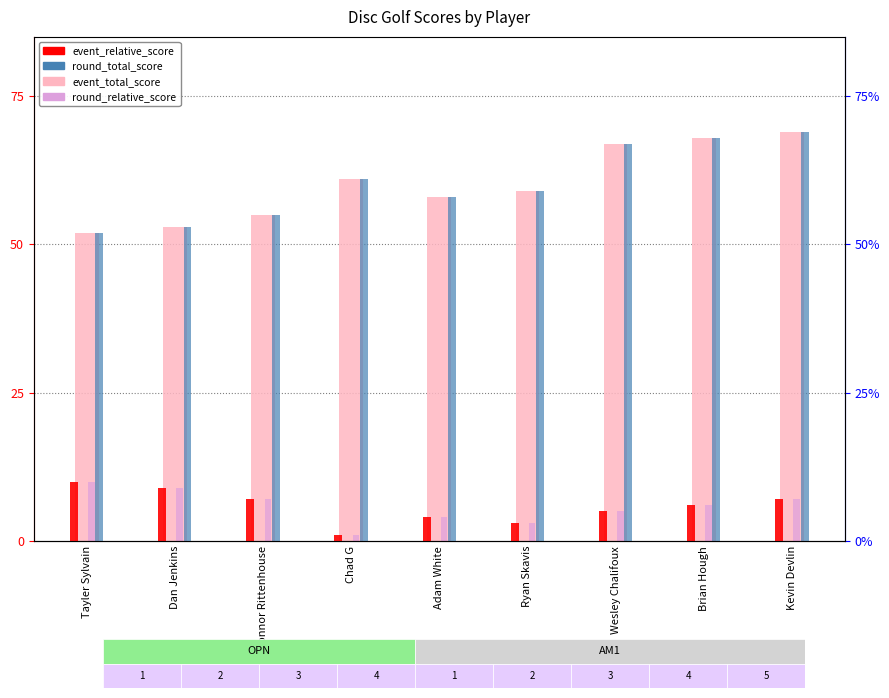

Reading right to left, list all the values displayed in this chart.

event_total_score: Kevin Devlin=69	Brian Hough=68	Wesley Chalifoux=67	Ryan Skavis=59	Adam White=58	Chad G=61	Connor Rittenhouse=55	Dan Jenkins=53	Tayler Sylvain=52
event_relative_score: Kevin Devlin=7	Brian Hough=6	Wesley Chalifoux=5	Ryan Skavis=3	Adam White=4	Chad G=1	Connor Rittenhouse=7	Dan Jenkins=9	Tayler Sylvain=10
round_relative_score: Kevin Devlin=7	Brian Hough=6	Wesley Chalifoux=5	Ryan Skavis=3	Adam White=4	Chad G=1	Connor Rittenhouse=7	Dan Jenkins=9	Tayler Sylvain=10
round_total_score: Kevin Devlin=69	Brian Hough=68	Wesley Chalifoux=67	Ryan Skavis=59	Adam White=58	Chad G=61	Connor Rittenhouse=55	Dan Jenkins=53	Tayler Sylvain=52